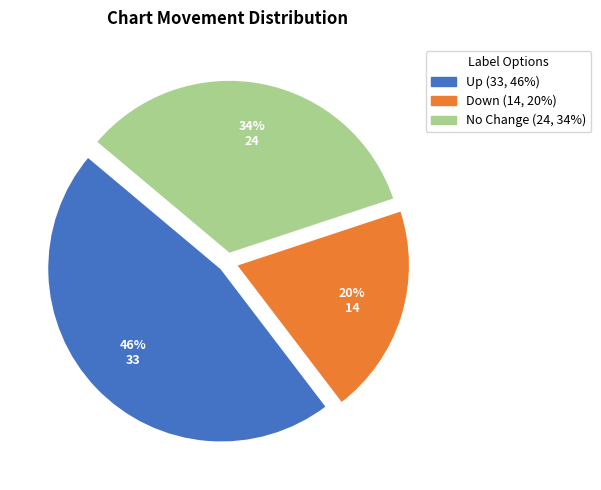

Does any single category account for the majority?

No